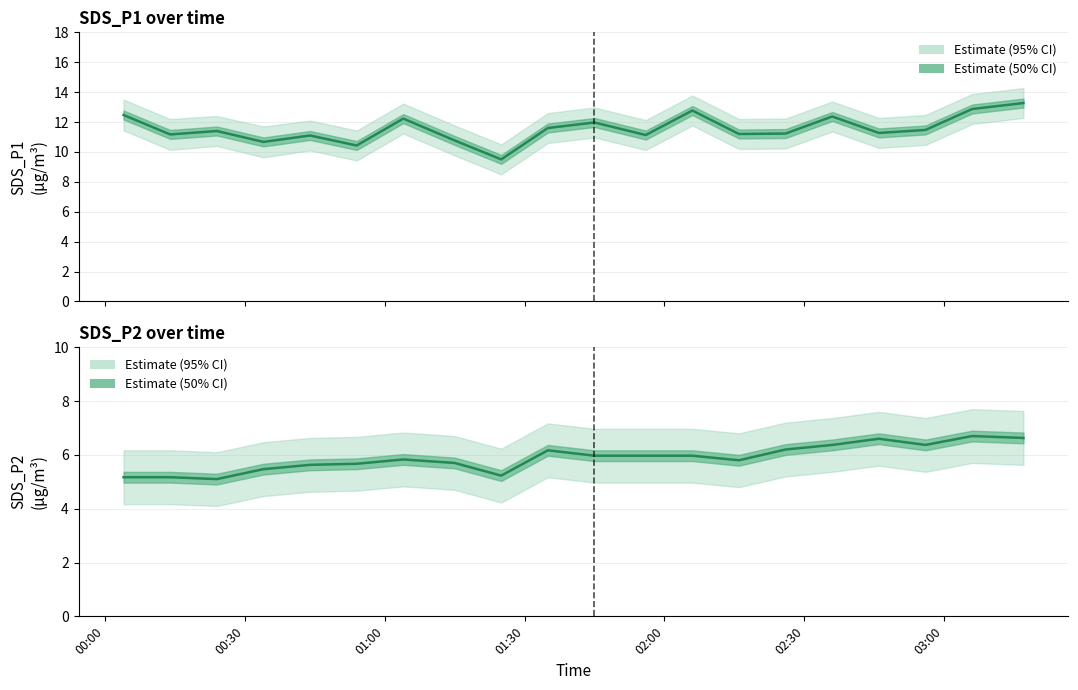

The SDS_P1 Estimate series shows 4.5 at 10. True or false?

False